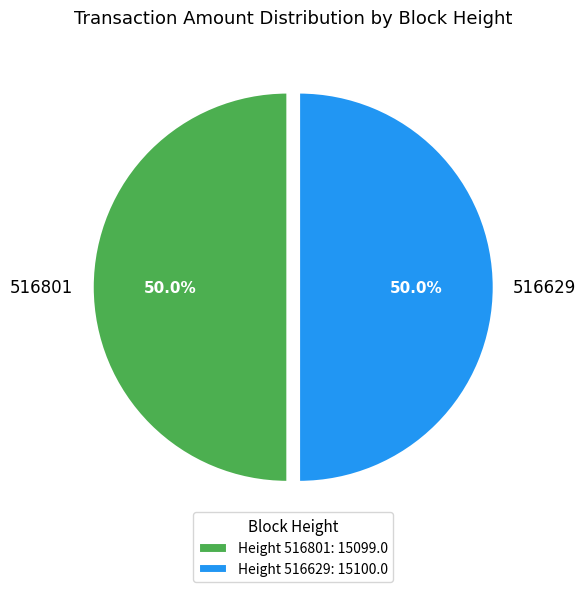

To the nearest percent, what is the combined percentage of 516801 and 516629?

100%